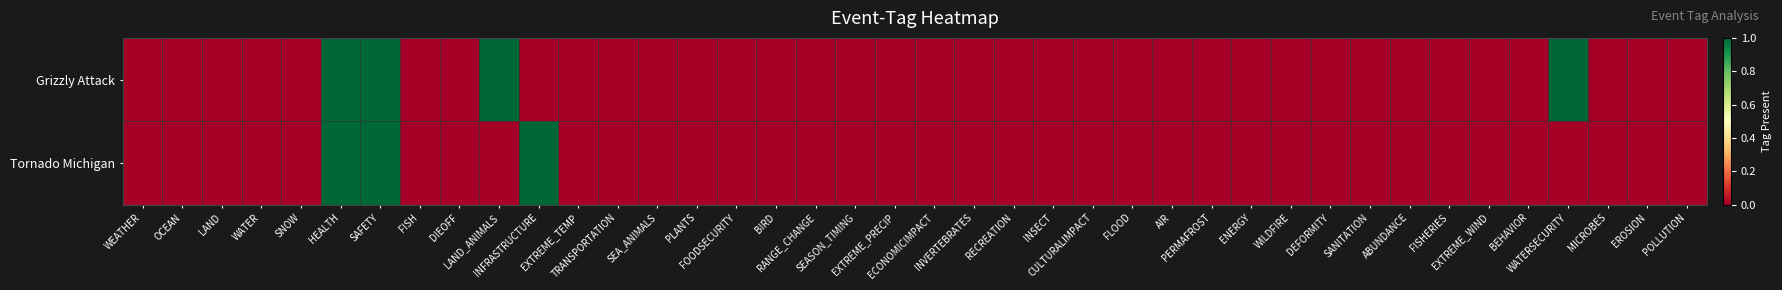

Which label corresponds to the largest value in the chart?

HEALTH